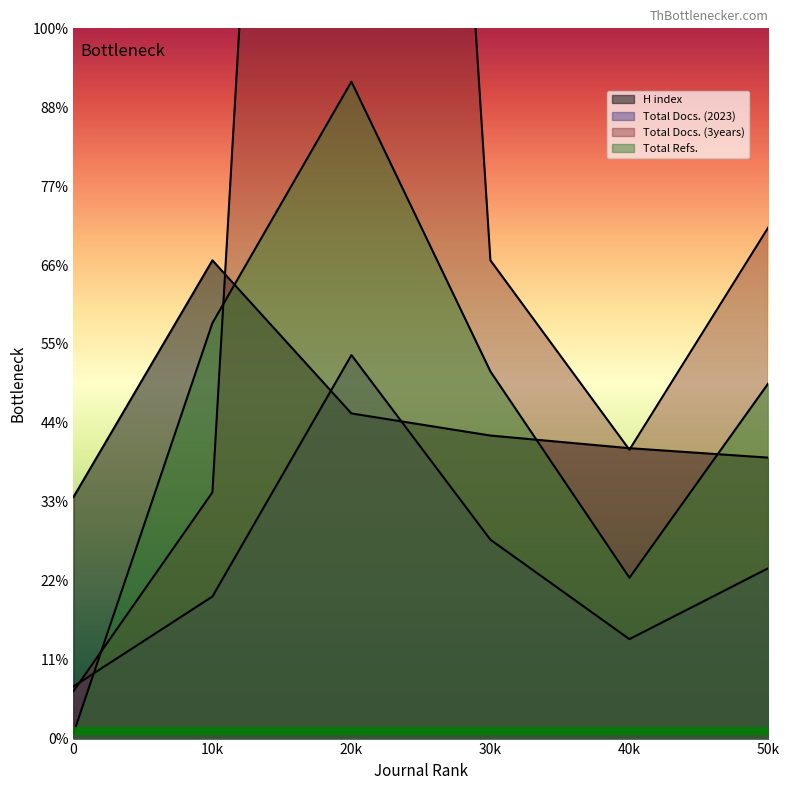

Which category has the highest value in the Total Docs. (2023) series?

20k